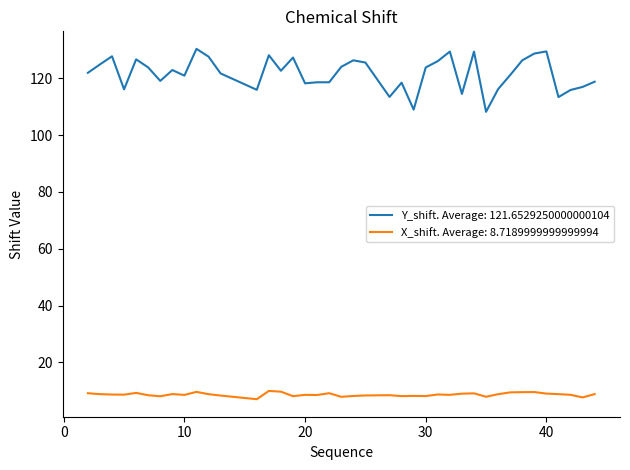

What is the minimum value shown in the chart?

7.1